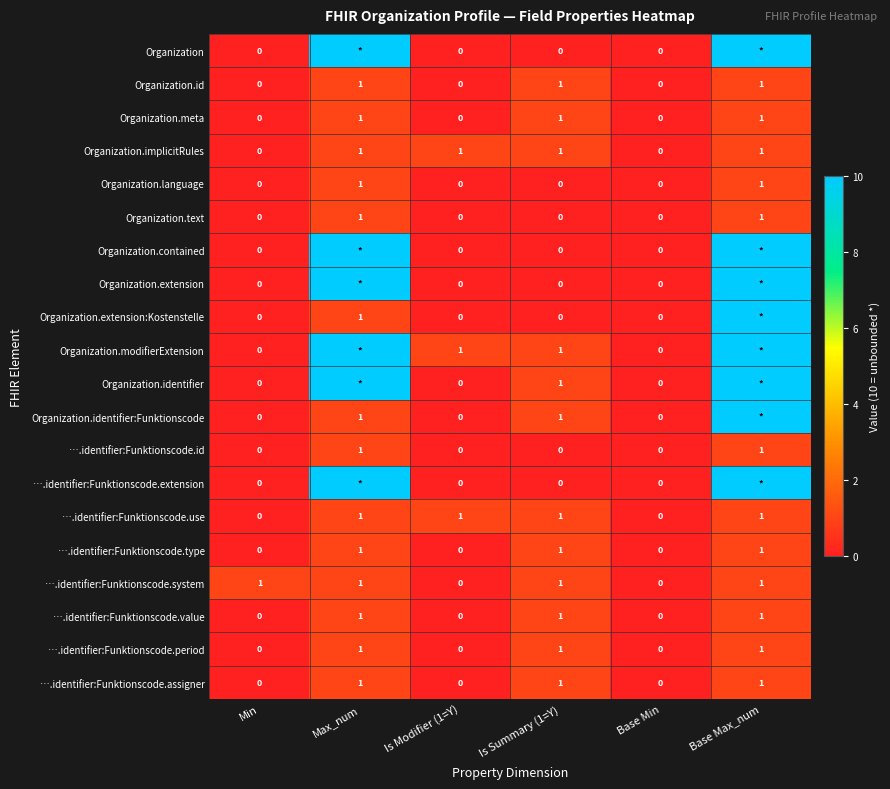

How many ….identifier:Funktionscode.assigner values are between 0 and 1?

6